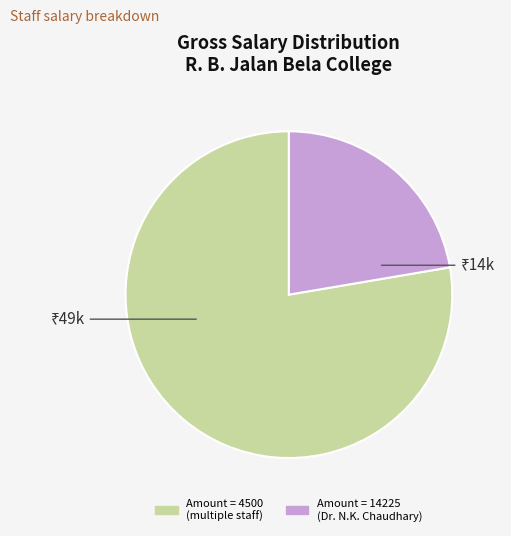

Does any single category account for the majority?

Yes